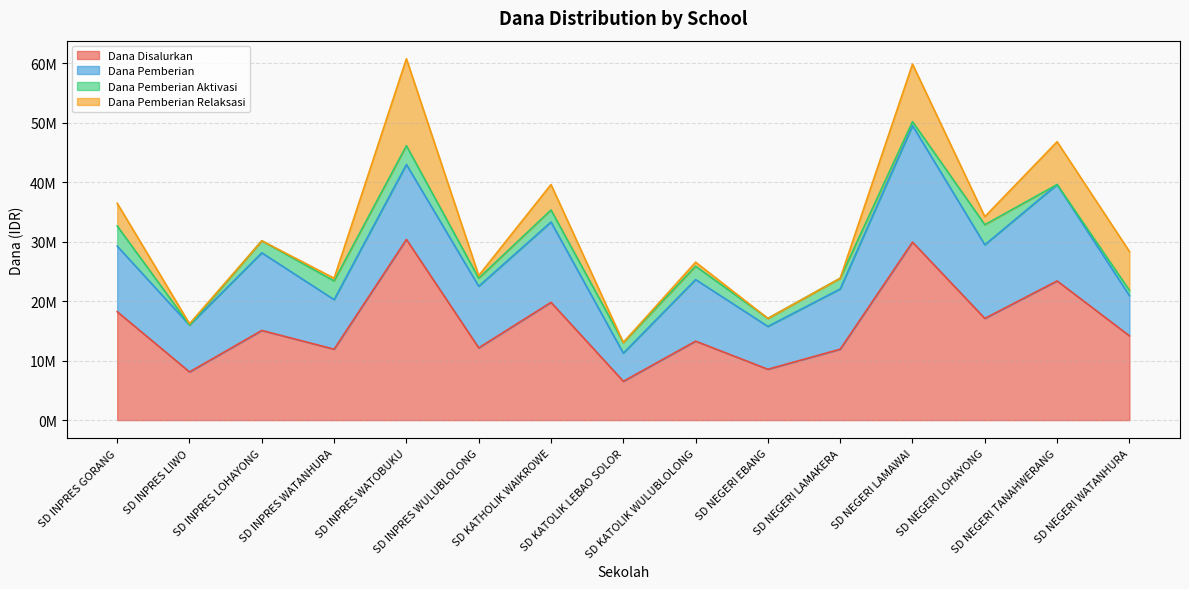

Reading left to right, transcribe all the data shown in this chart.

Dana Disalurkan: 18225000	8100000	15075000	11925000	30375000	12150000	19800000	6525000	13275000	8550000	11925000	29925000	17100000	23400000	14175000
Dana Pemberian: 11025000	7875000	13050000	8325000	12600000	10350000	13500000	4725000	10350000	7200000	10125000	19575000	12375000	16200000	6750000
Dana Pemberian Aktivasi: 3375000	0	2025000	3150000	3150000	1350000	2025000	1800000	2250000	1350000	1800000	675000	3375000	0	900000
Dana Pemberian Relaksasi: 3825000	225000	0	450000	14625000	450000	4275000	0	675000	0	0	9675000	1350000	7200000	6525000